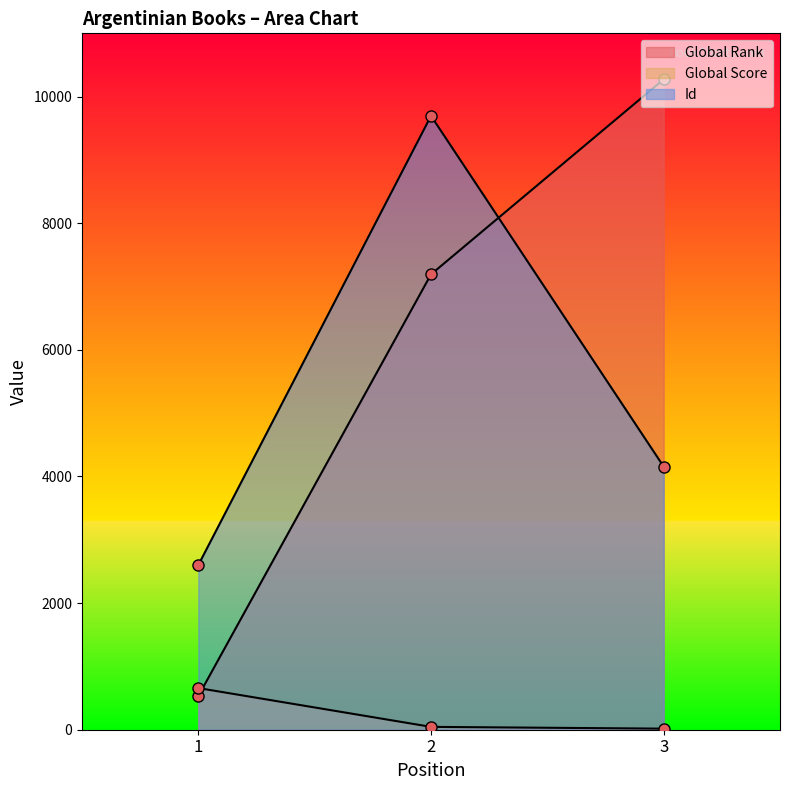

The value of Global Score at 2 is 61. True or false?

False